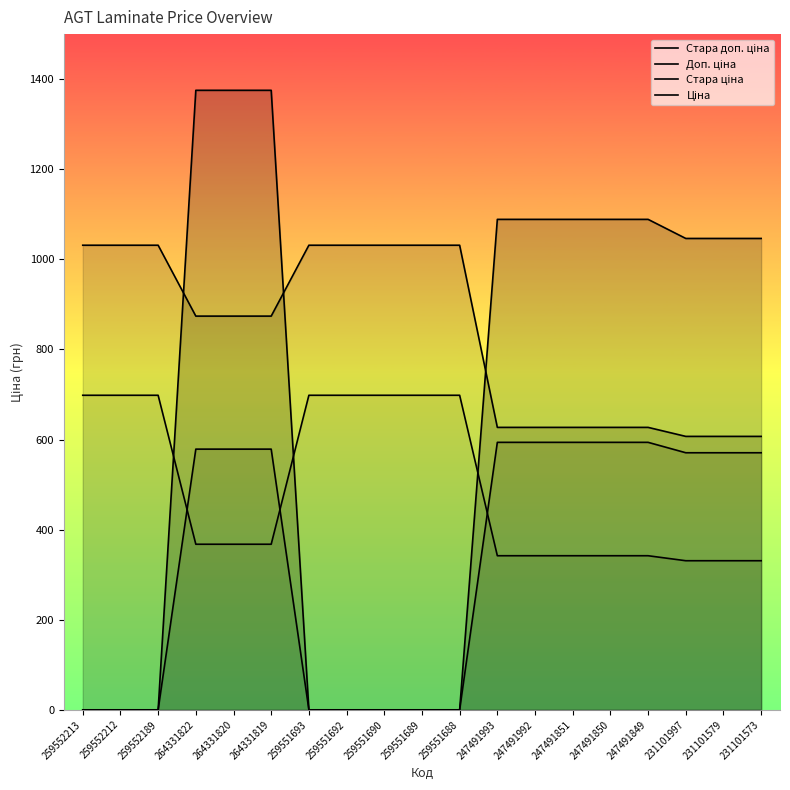

True or false: Стара доп. ціна and Стара ціна cross at least once.

False